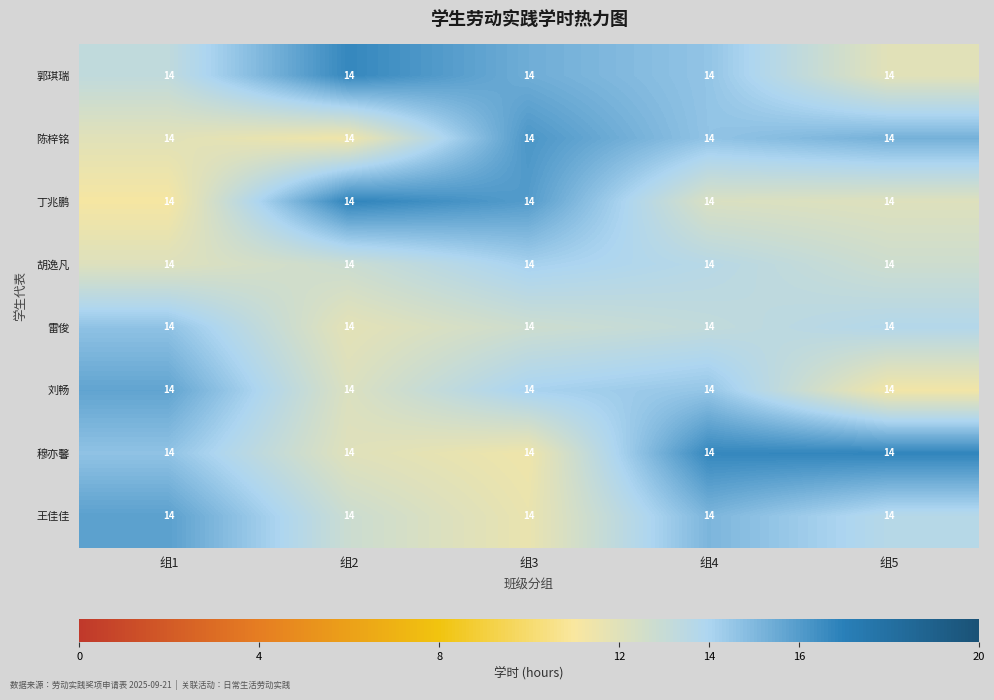

Is the value of 陈梓铭 at 组2 greater than the value of 雷俊 at 组3?

No